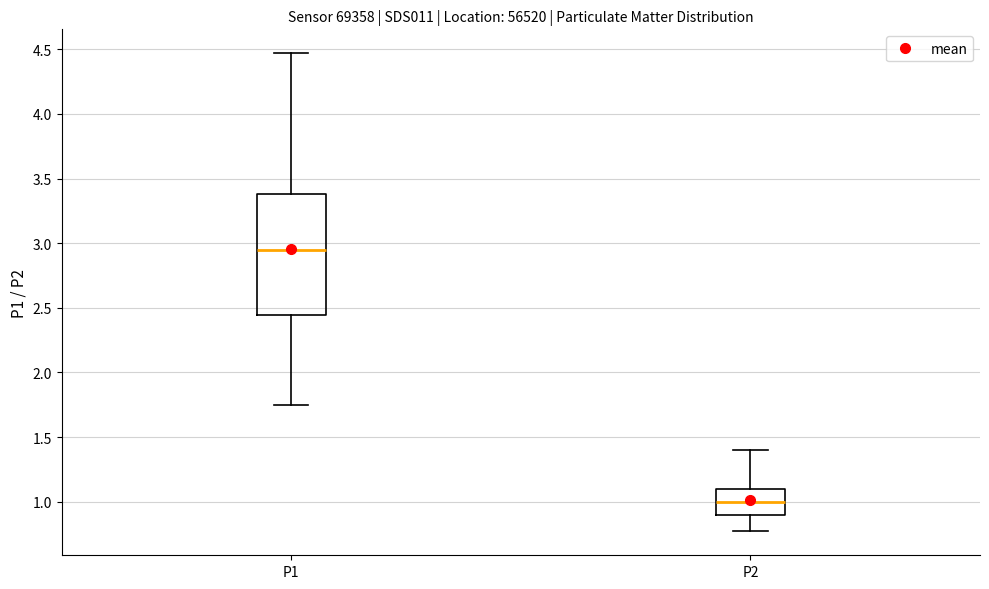

Reading left to right, read every box against the y-axis: the position of its median line, the range the box covers, and the ends of its whiskers. The values are not printed on the chart, so give them approximately, as read against the axis.

P1: median 2.95, box 2.45 to 3.40, whiskers 1.75 to 4.45
P2: median 1.00, box 0.90 to 1.10, whiskers 0.75 to 1.40